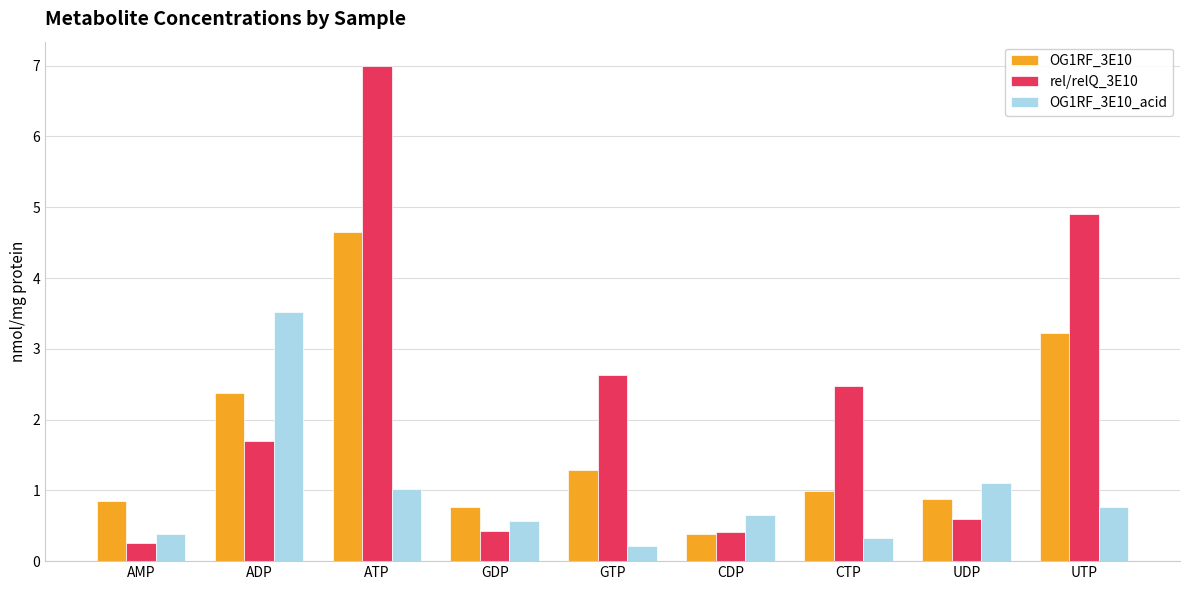

What is the minimum value for rel/relQ_3E10?

0.3